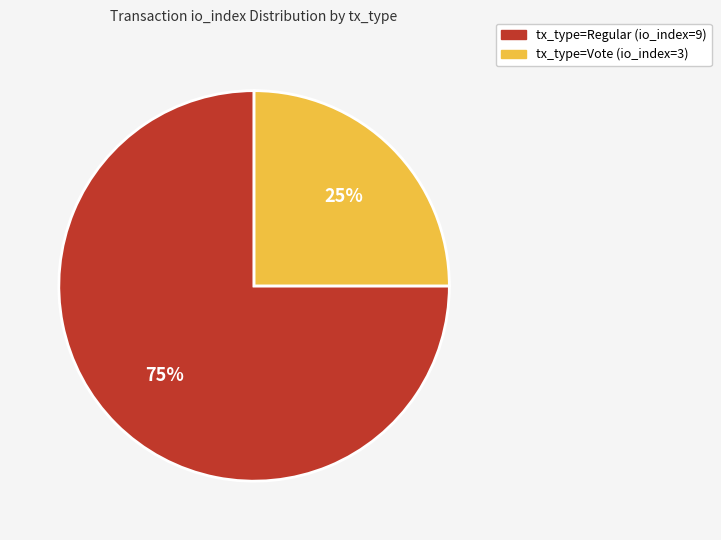

What percentage is the tx_type=Regular (io_index=9) slice, to the nearest percent?

75%